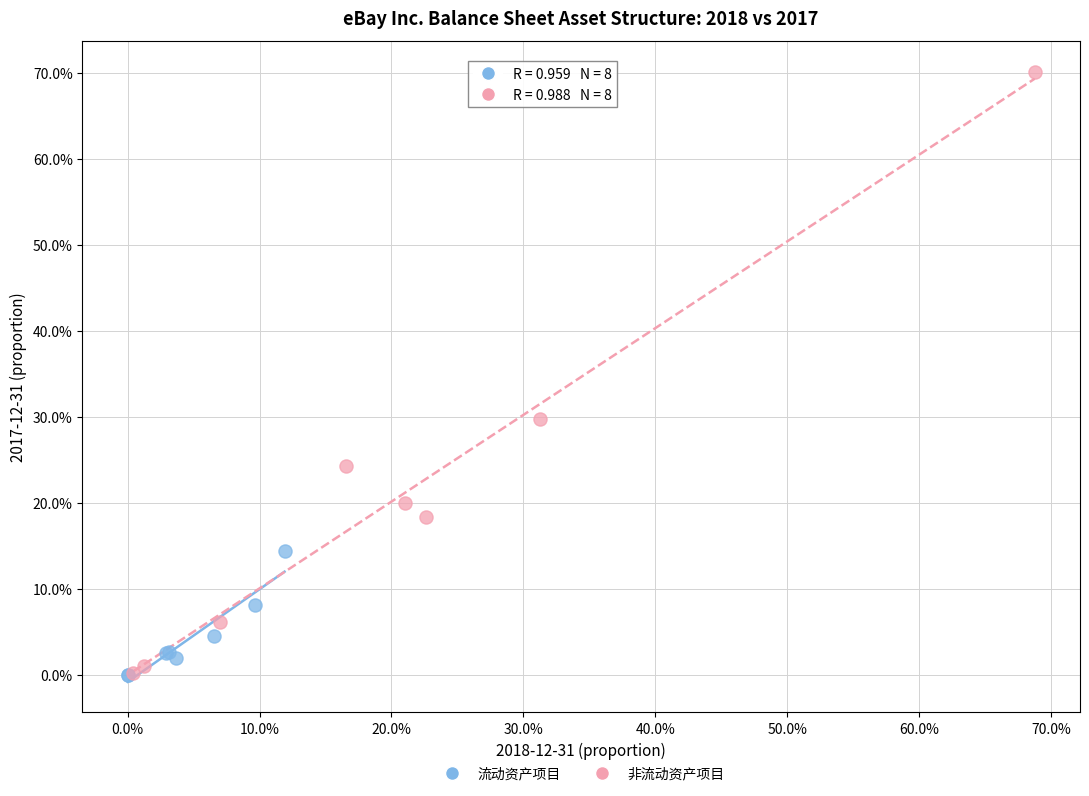

Which series contains the highest Y value?

非流动资产项目